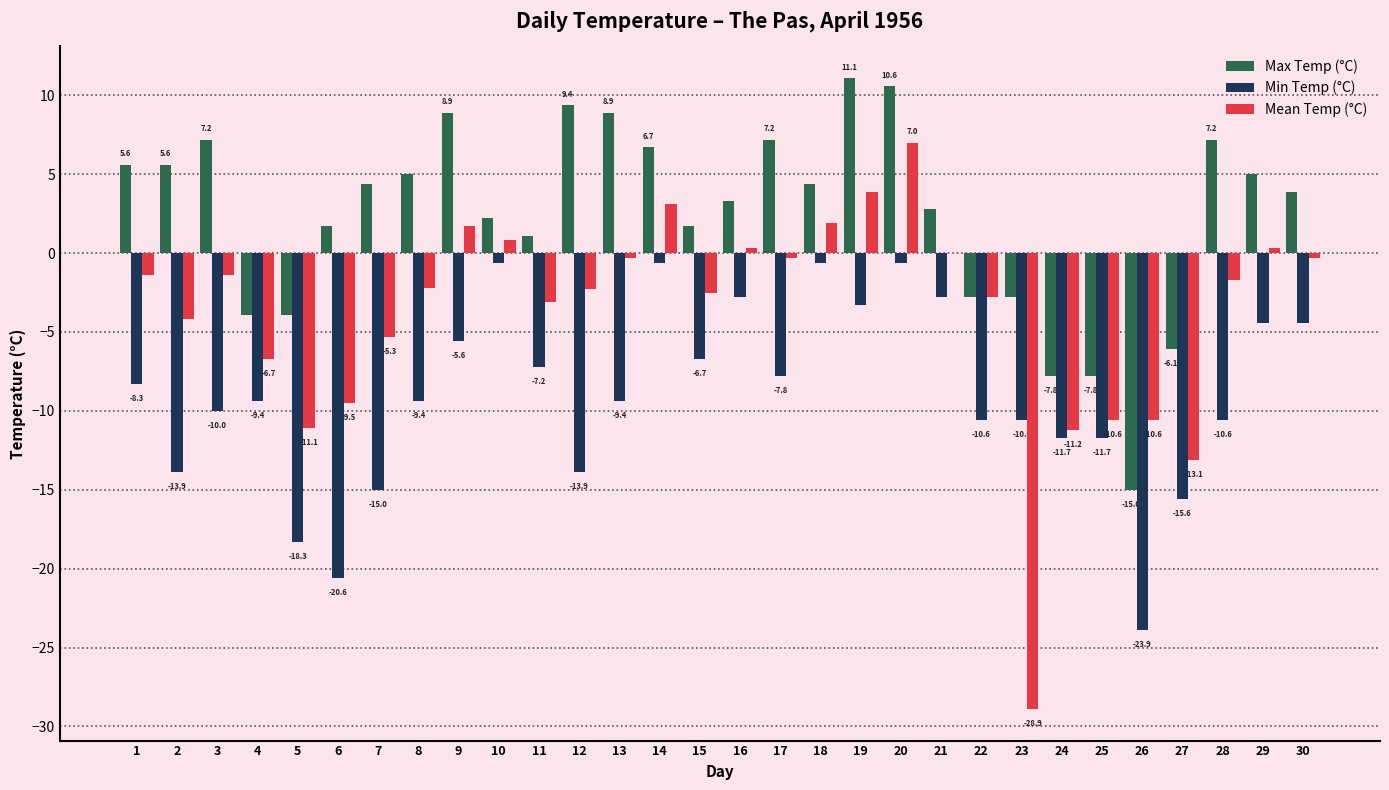

Is it true that Max Temp (°C) equals 4.4 at 7?

True